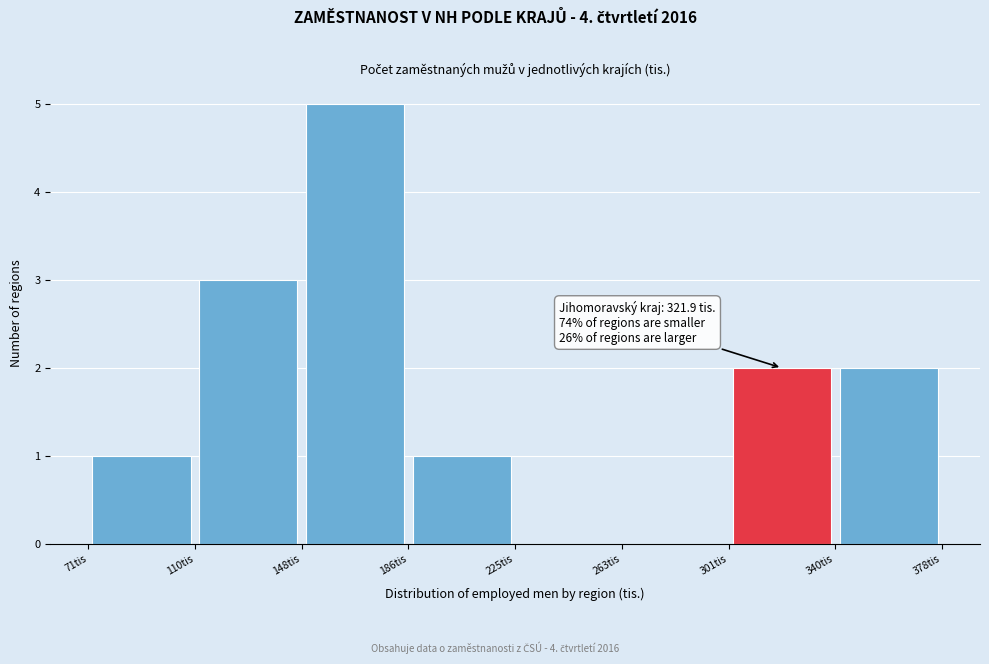

Over which range of the x-axis is the bar tallest?

150 to 185